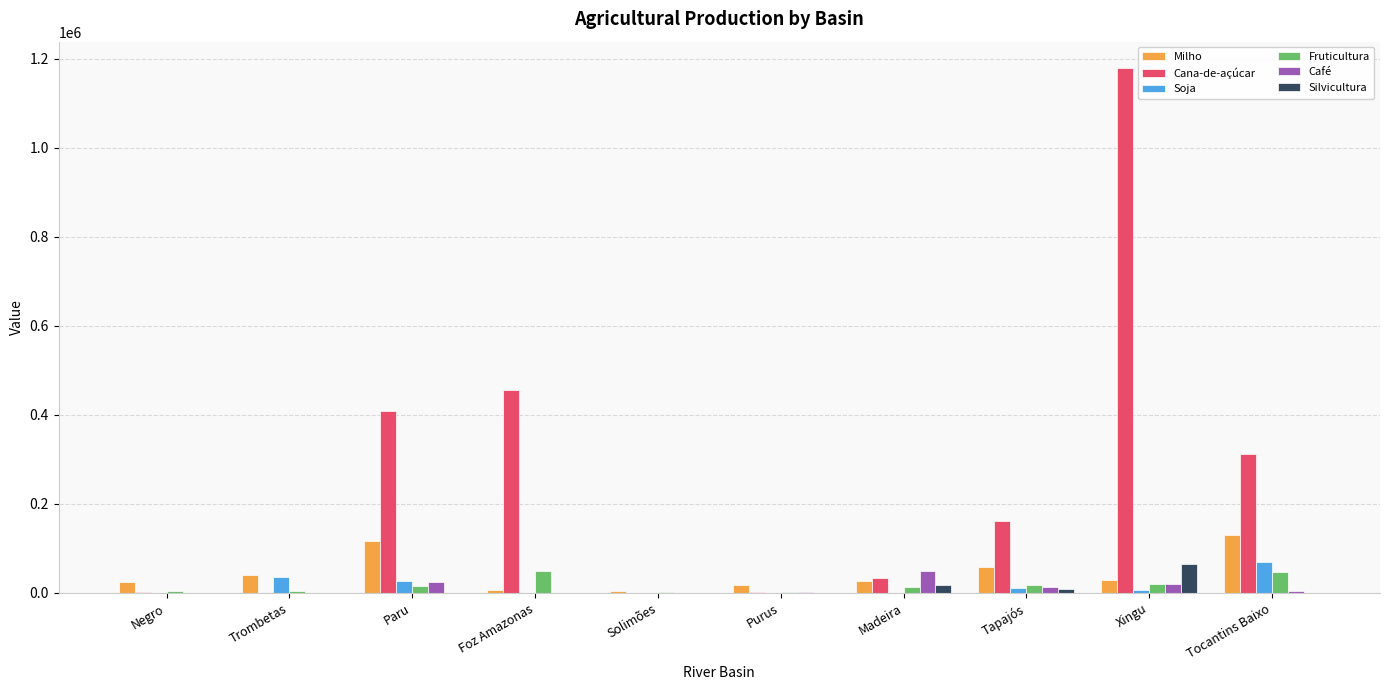

At which label does Café first exceed 4463?

Paru